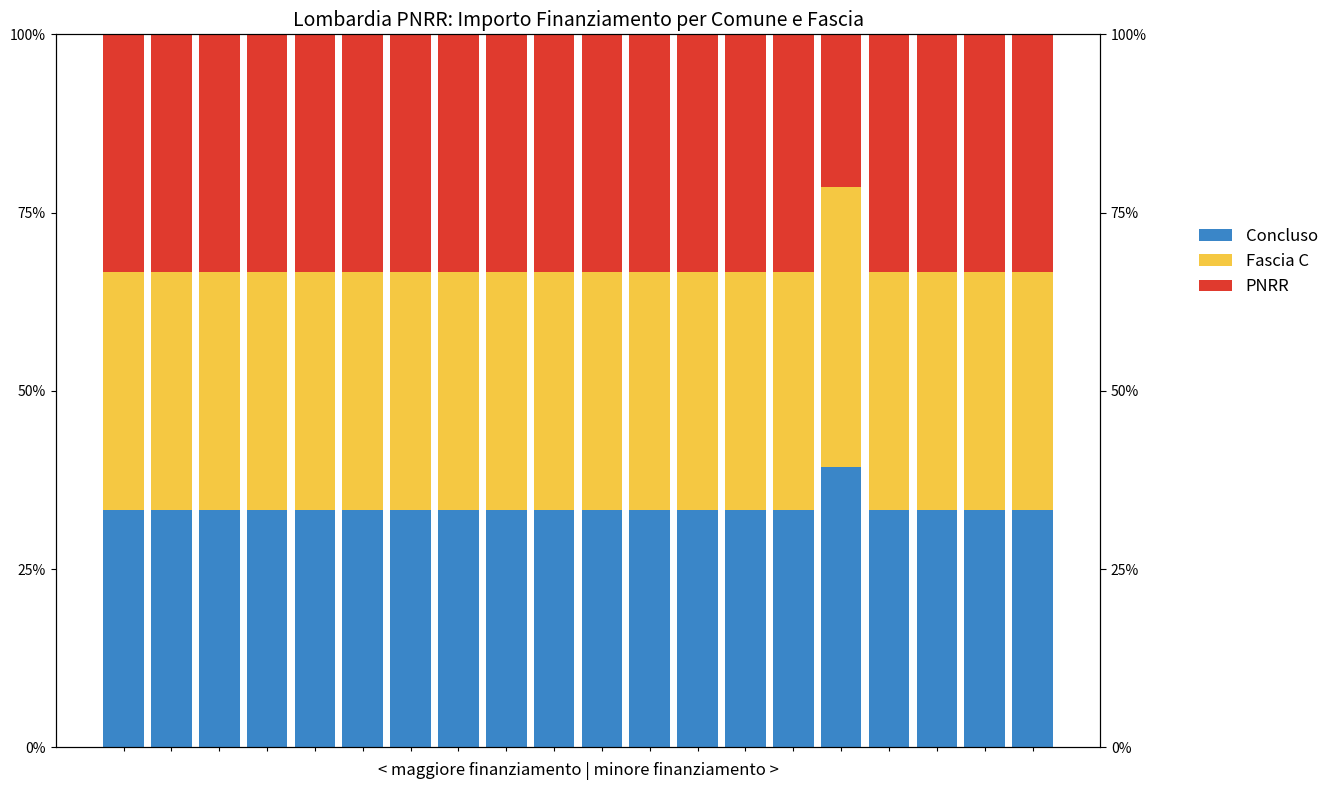

How many distinct data groups are displayed?

3